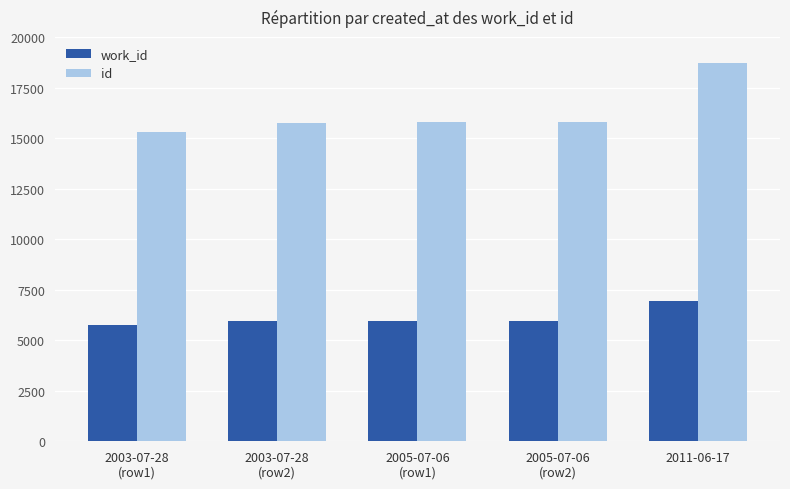

At which category does the chart reach its peak across all series?

2011-06-17